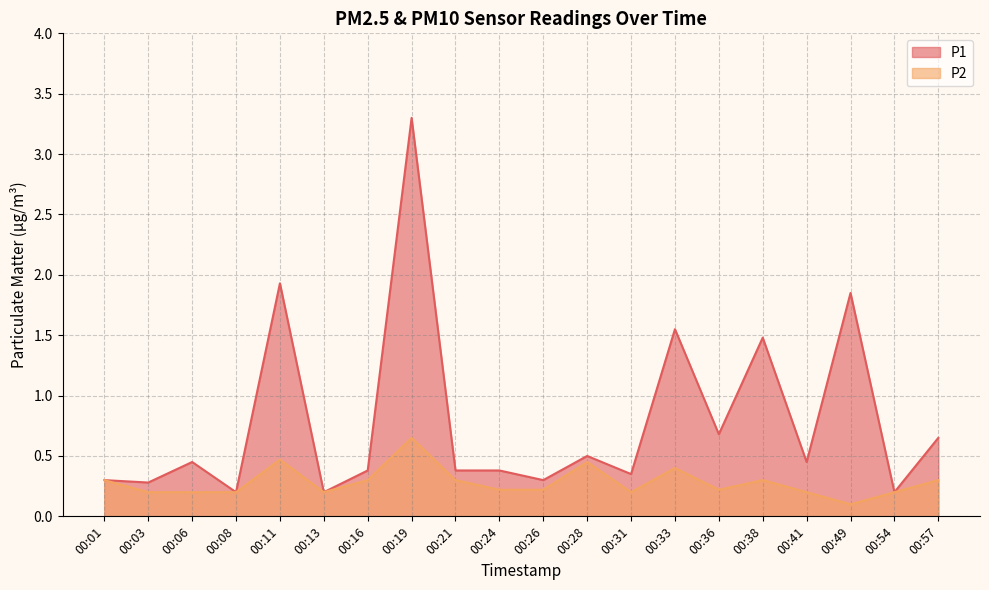

Reading left to right, what are all the values shown in this chart?

P1: 00:01=0.3	00:03=0.3	00:06=0.5	00:08=0.2	00:11=1.9	00:13=0.2	00:16=0.4	00:19=3.3	00:21=0.4	00:24=0.4	00:26=0.3	00:28=0.5	00:31=0.3	00:33=1.6	00:36=0.7	00:38=1.5	00:41=0.5	00:49=1.9	00:54=0.2	00:57=0.7
P2: 00:01=0.3	00:03=0.2	00:06=0.2	00:08=0.2	00:11=0.5	00:13=0.2	00:16=0.3	00:19=0.7	00:21=0.3	00:24=0.2	00:26=0.2	00:28=0.5	00:31=0.2	00:33=0.4	00:36=0.2	00:38=0.3	00:41=0.2	00:49=0.1	00:54=0.2	00:57=0.3